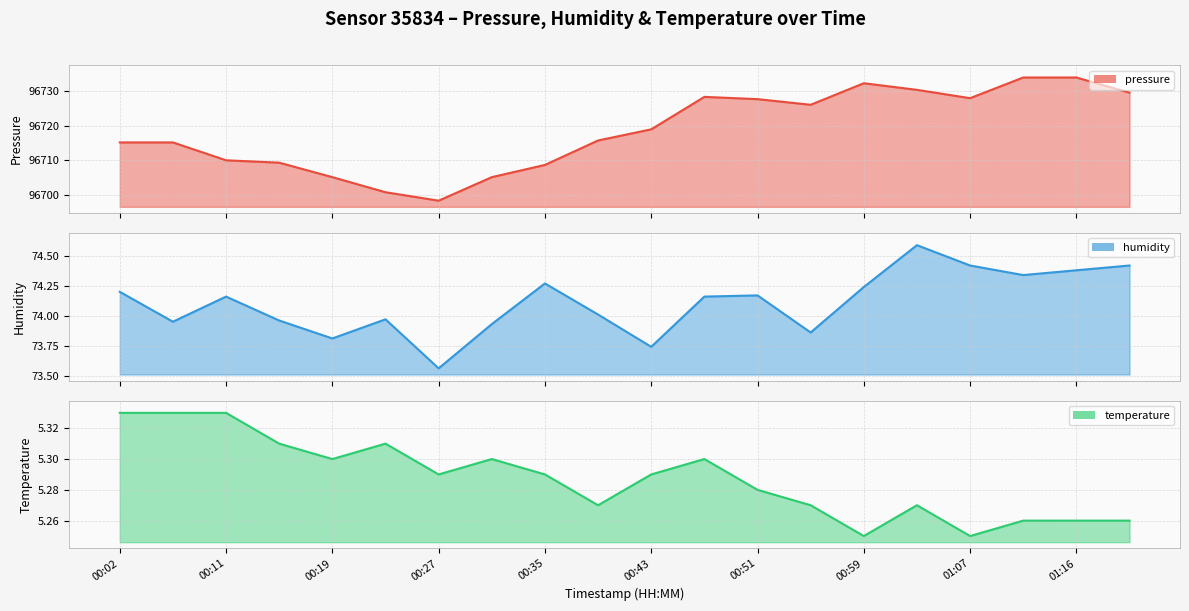

Which series changed the most between 11 and 17?

pressure (line)